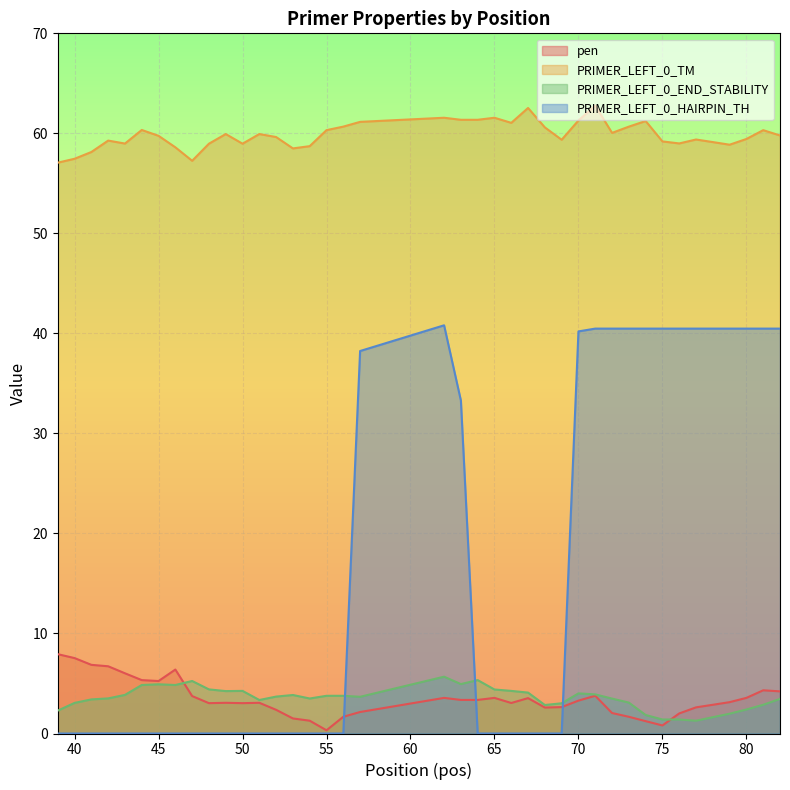

Where is the first local minimum for PRIMER_LEFT_0_END_STABILITY?

46